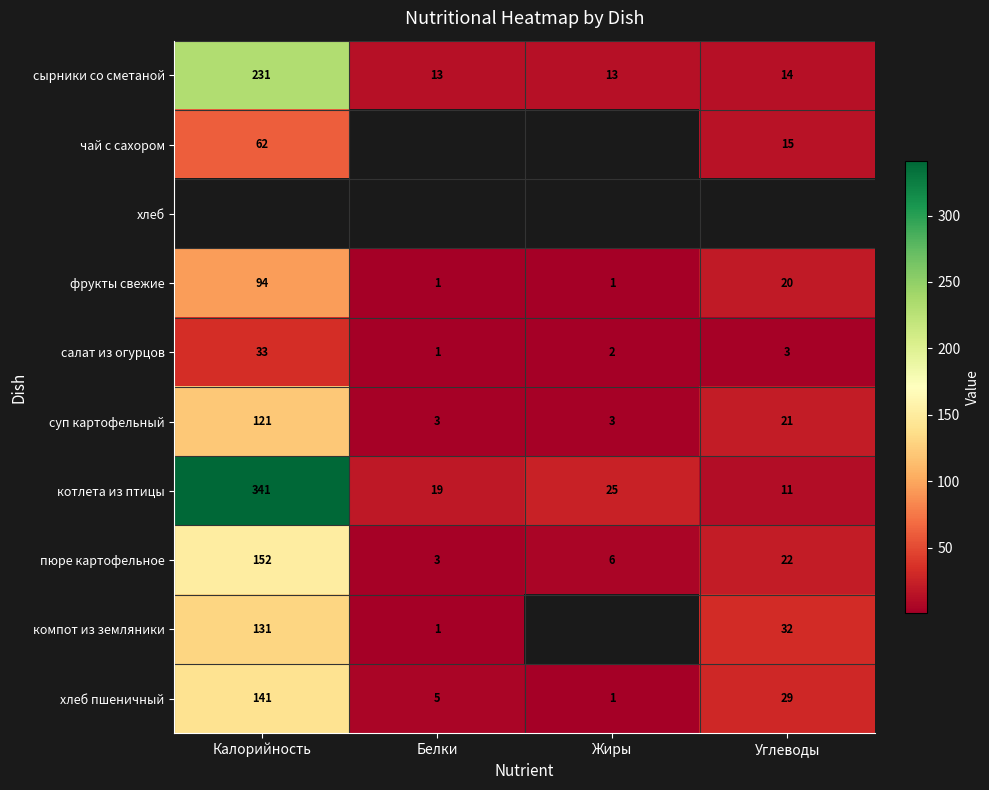

At which label is суп картофельный closest to 62?

Углеводы